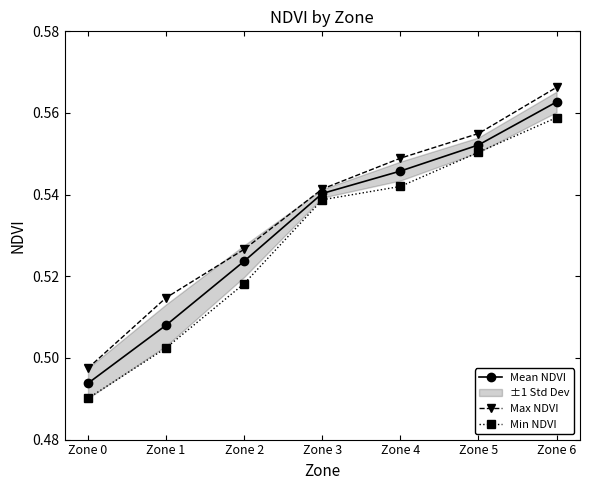

True or false: Min NDVI and Mean NDVI intersect in this chart.

False